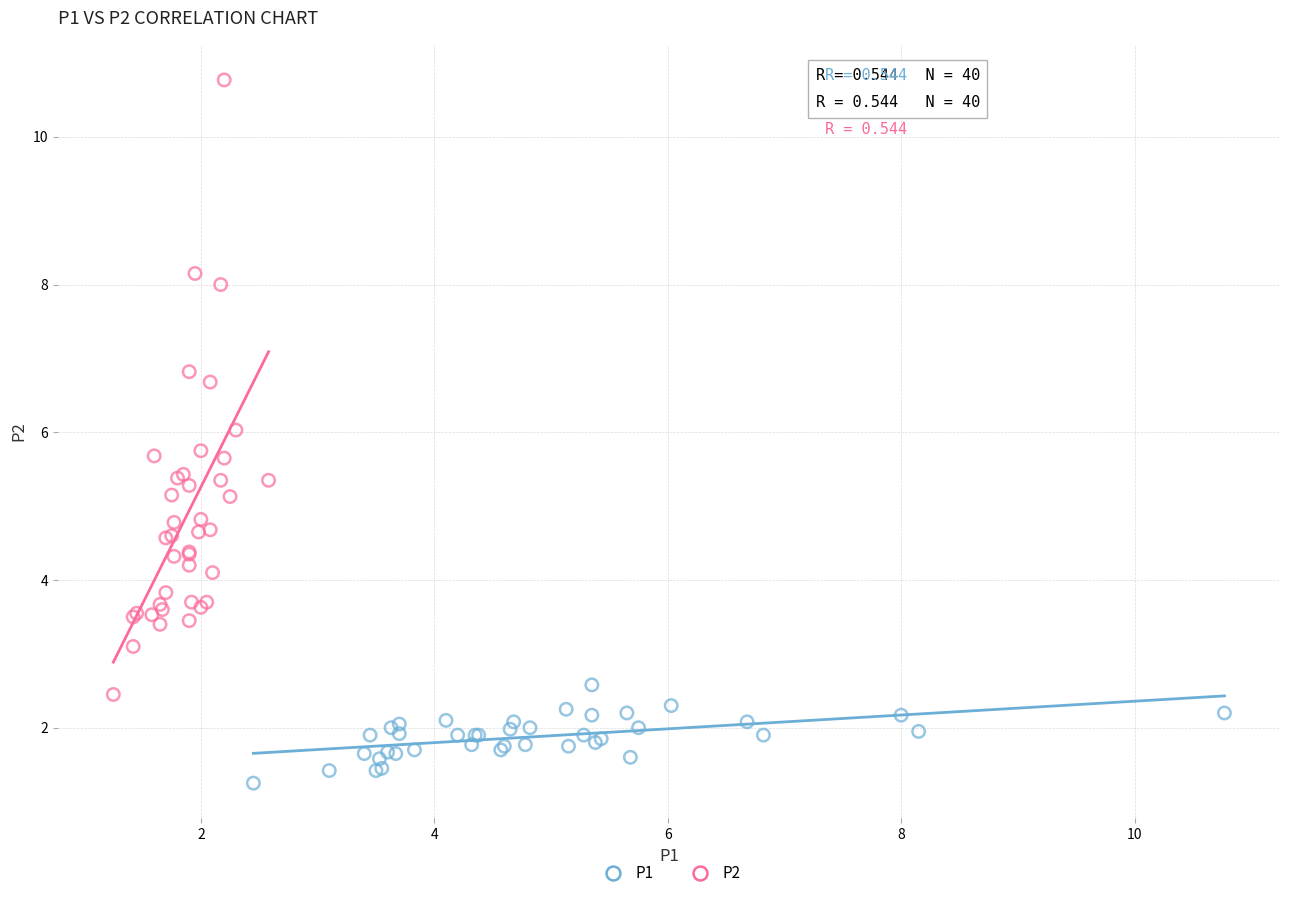

Which series contains the lowest Y value?

P1